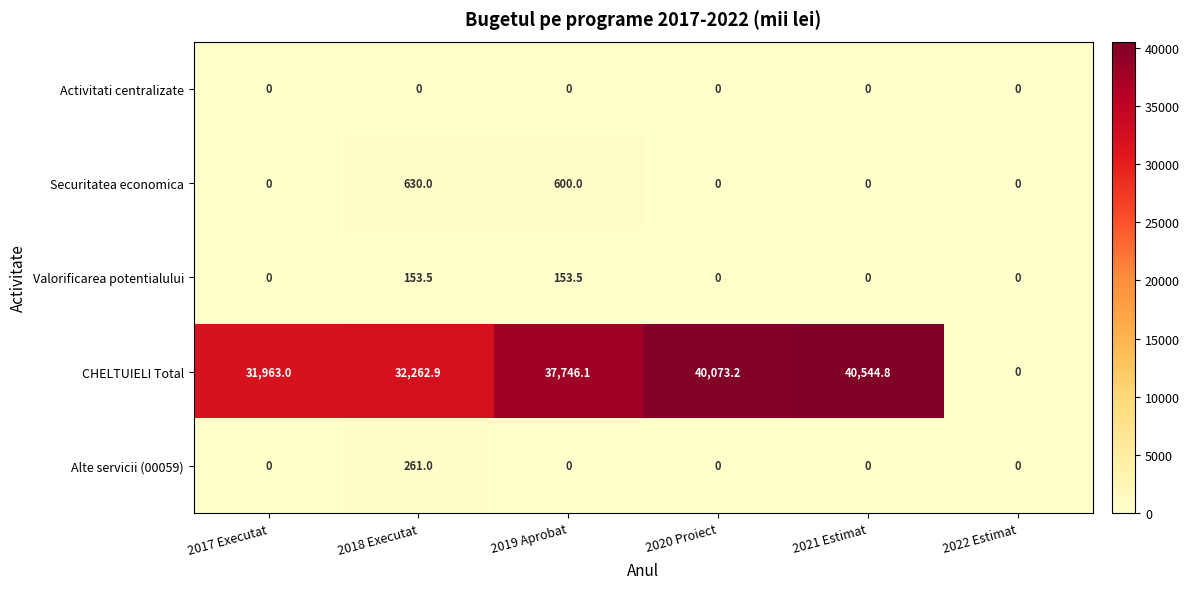

How many data points in Valorificarea potentialului are above 0?

2